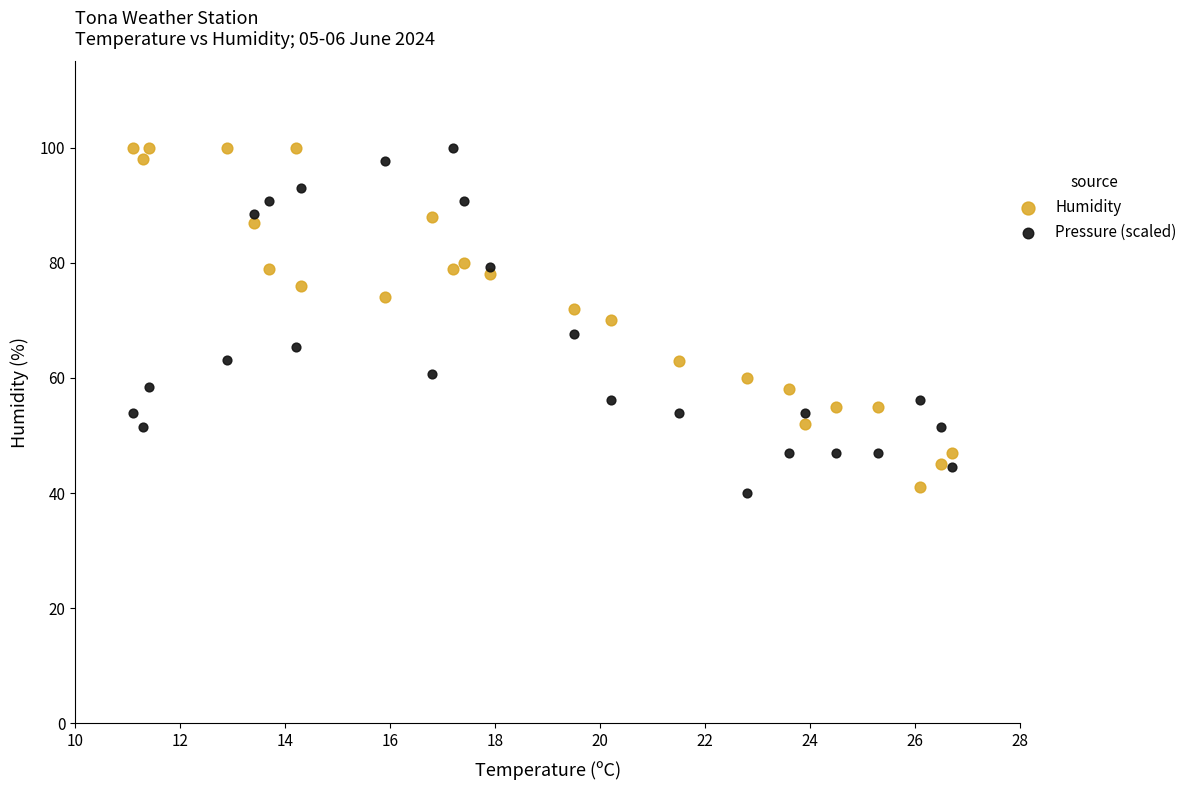

Which series reaches the minimum Y coordinate?

Pressure (scaled)